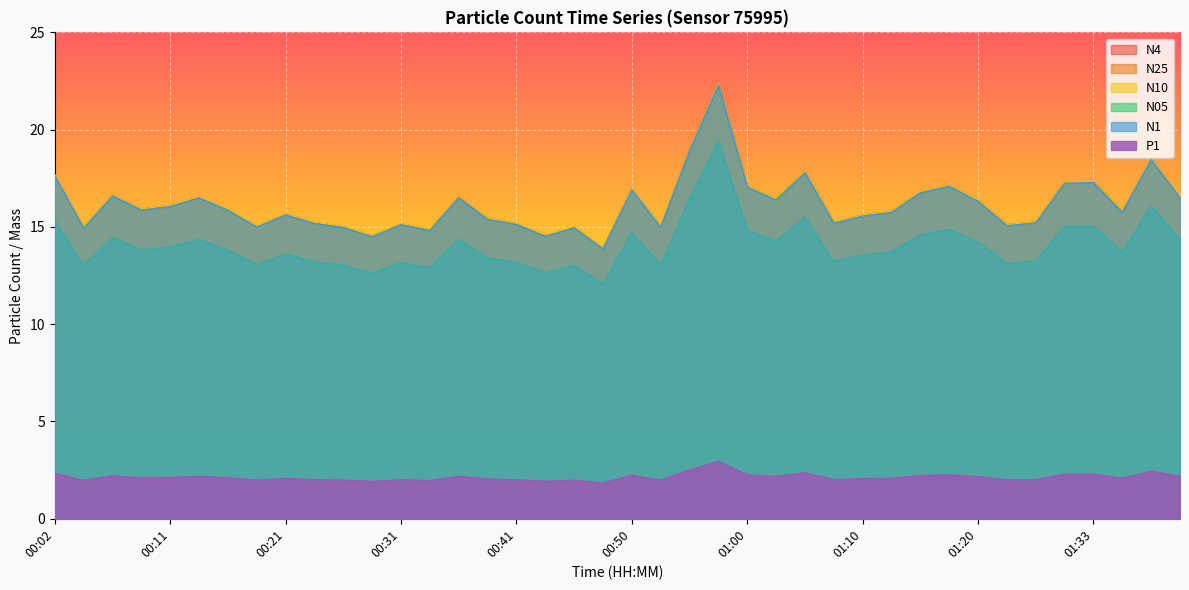

What is the maximum value for N10?

22.4